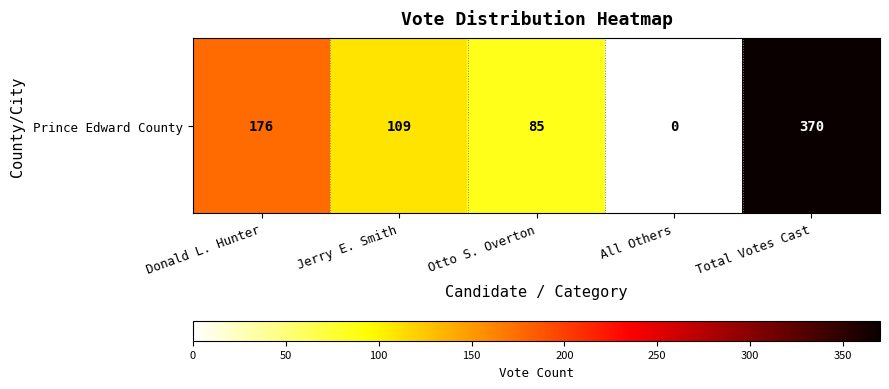

Between Total Votes Cast and All Others, which is larger?

Total Votes Cast